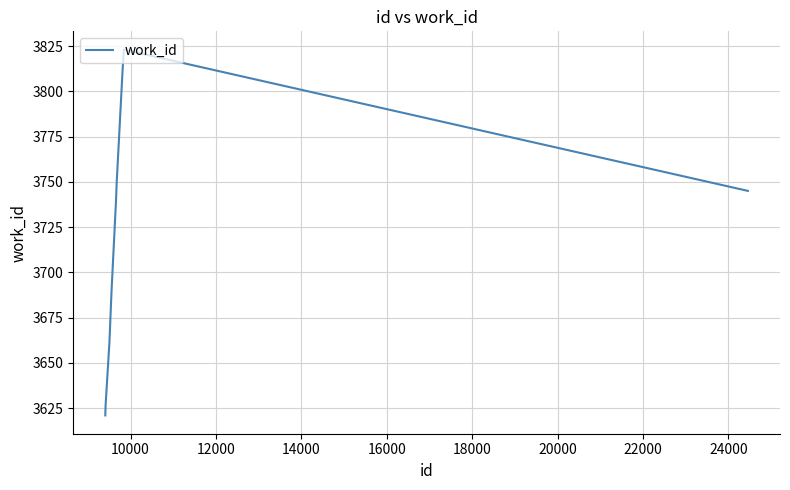

What is the maximum value shown in the chart?

3823